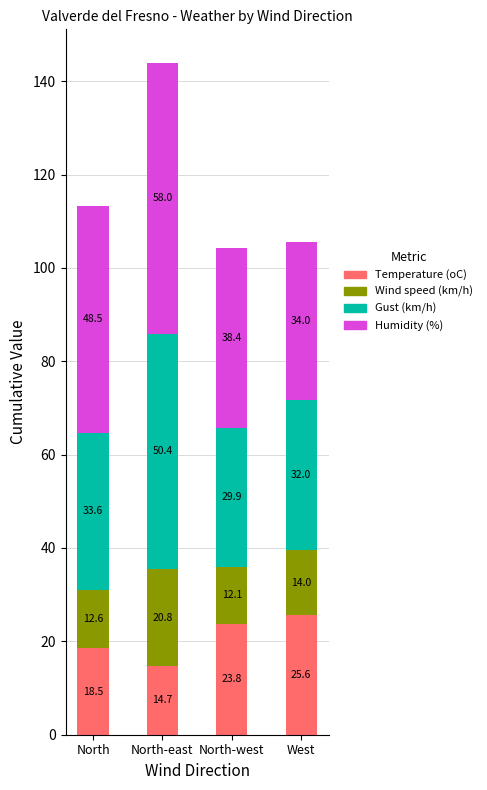

What is the total value across all series at North-west?

104.2